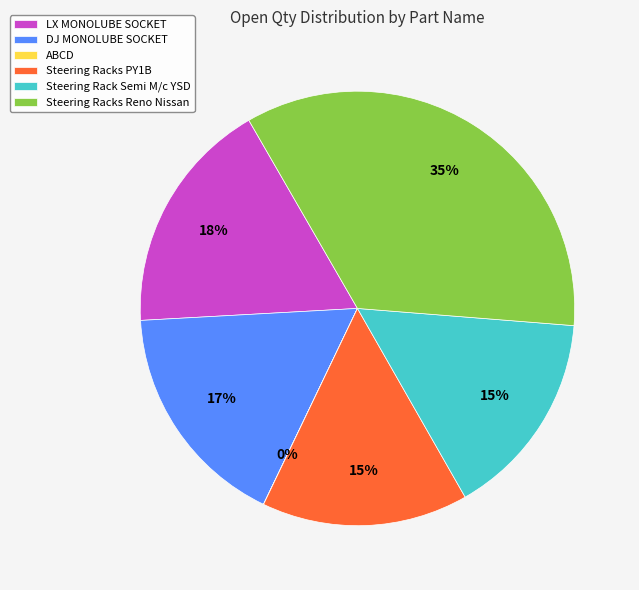

Which category has the biggest portion of the pie?

Steering Racks Reno Nissan